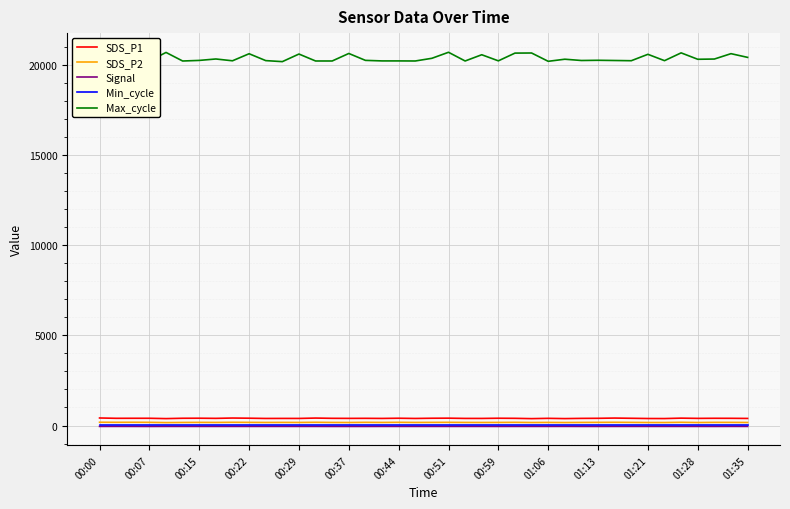

Which series changed the most between 19 and 39?

Max_cycle